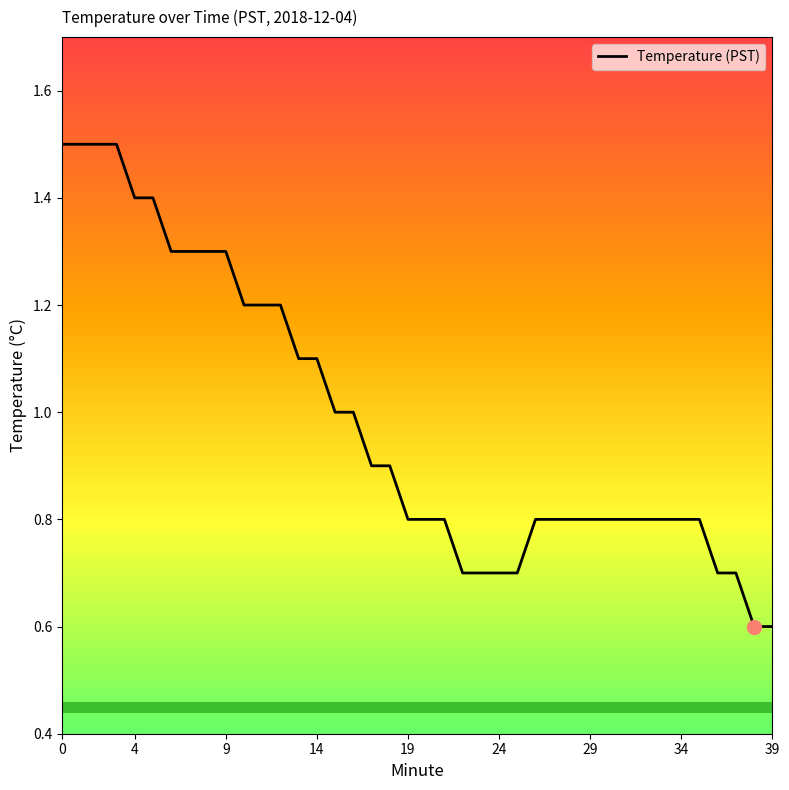

What is the difference between the maximum and minimum values?

0.9